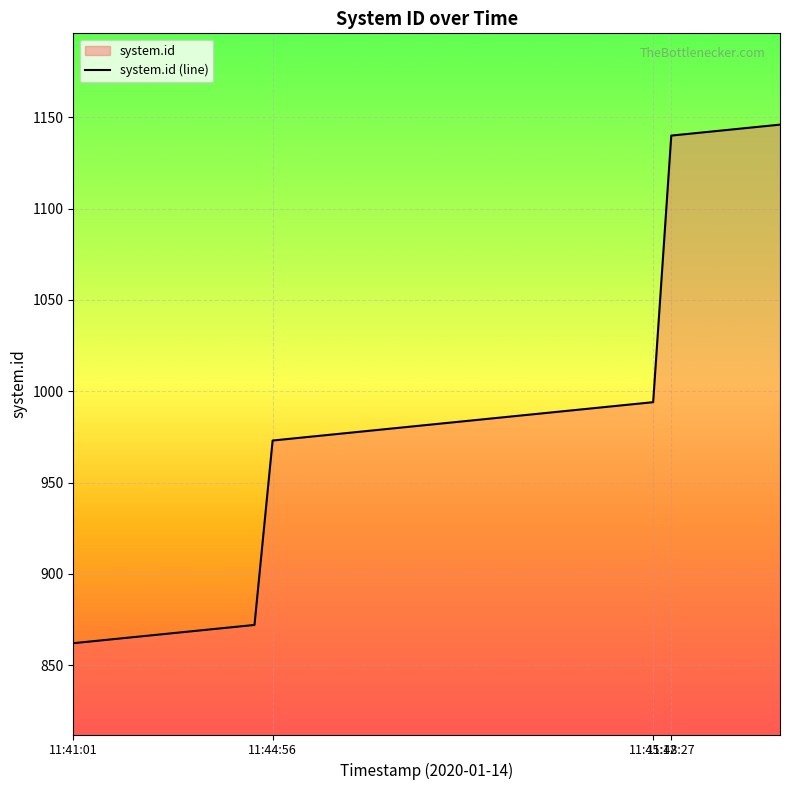

What is the label of the 13th point from the right?

2020-01-14 11:44:56